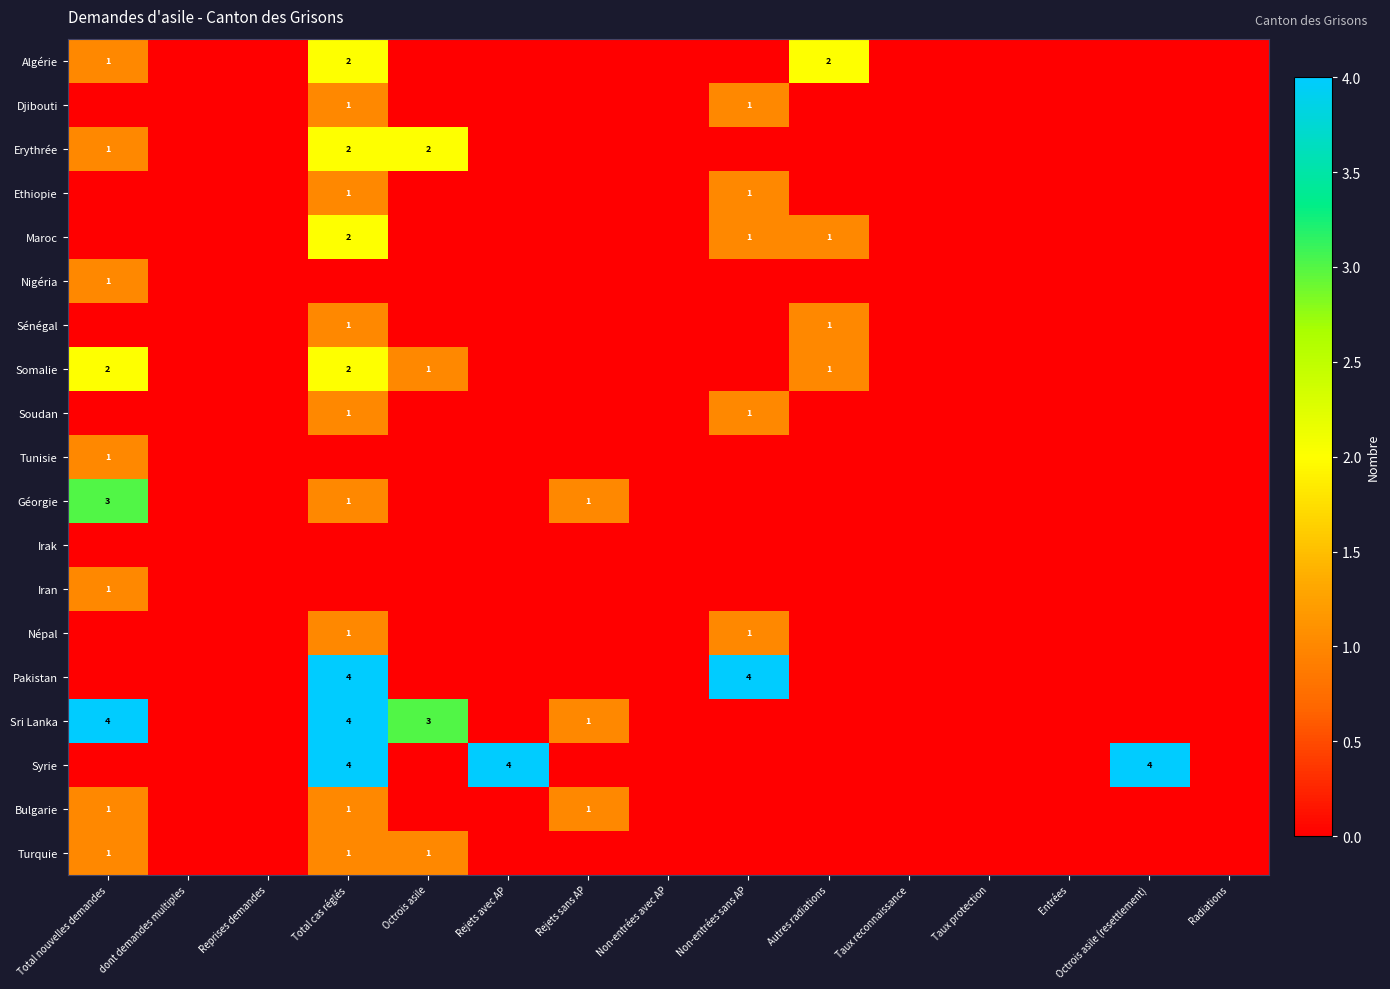

How many values in Iran are above zero?

1